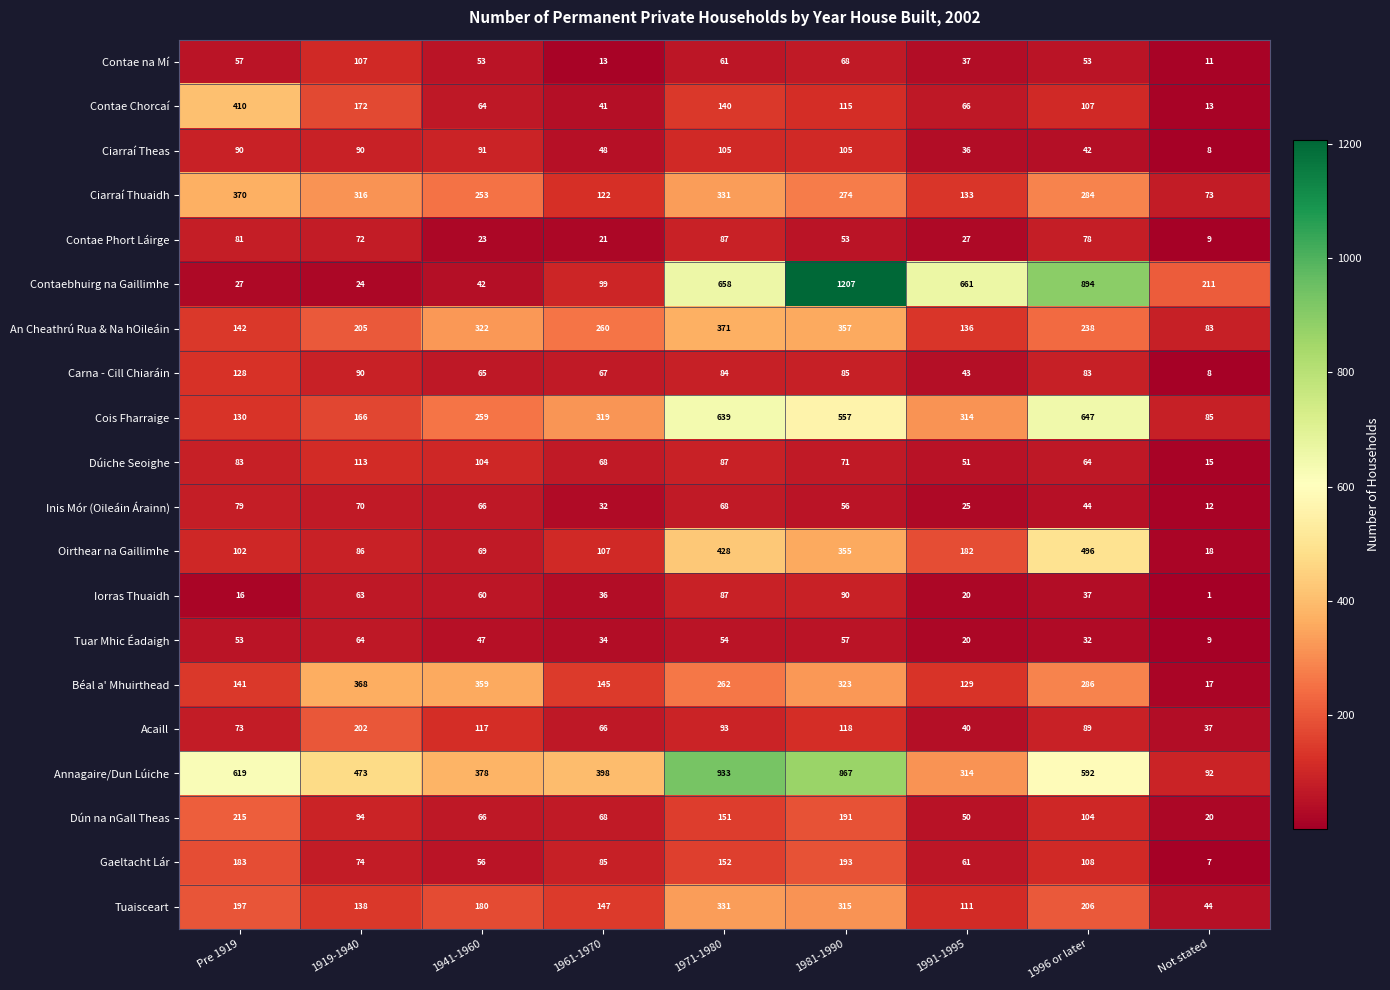

What is the average value of the Carna - Cill Chiaráin series?

73